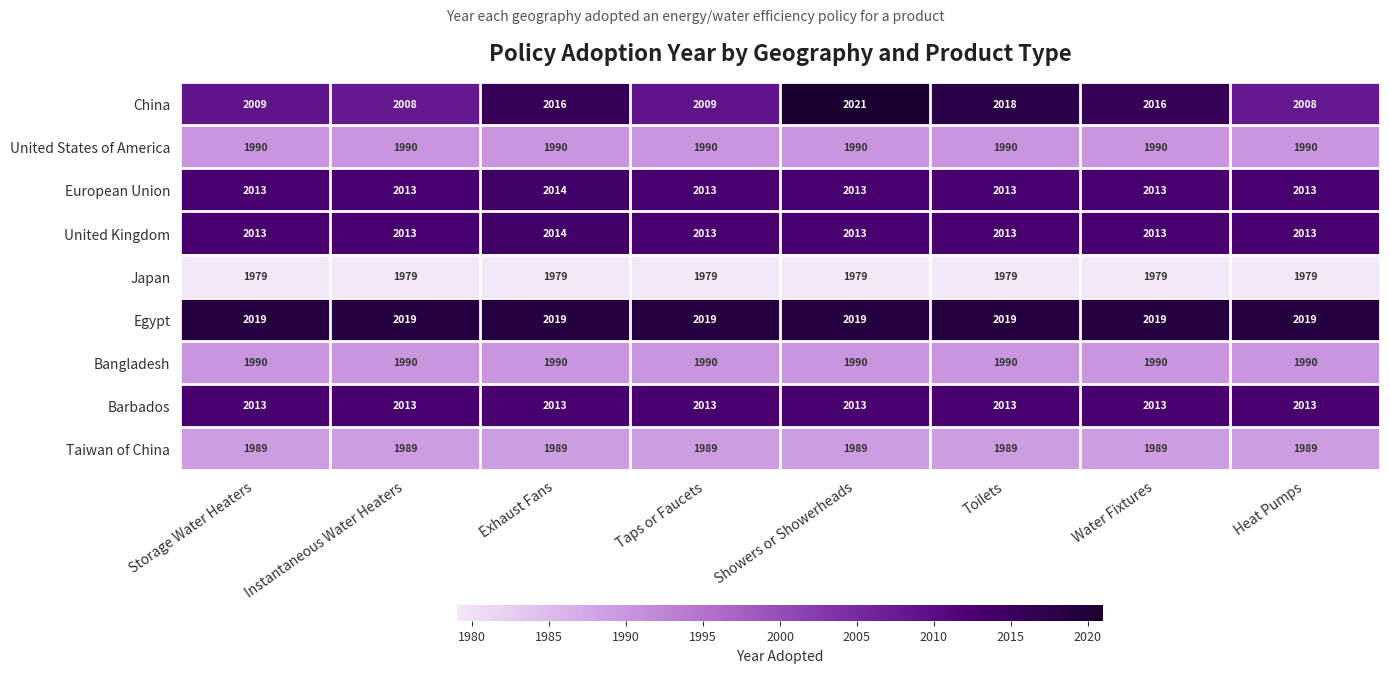

At which category is the sum across all series the highest?

Showers or Showerheads